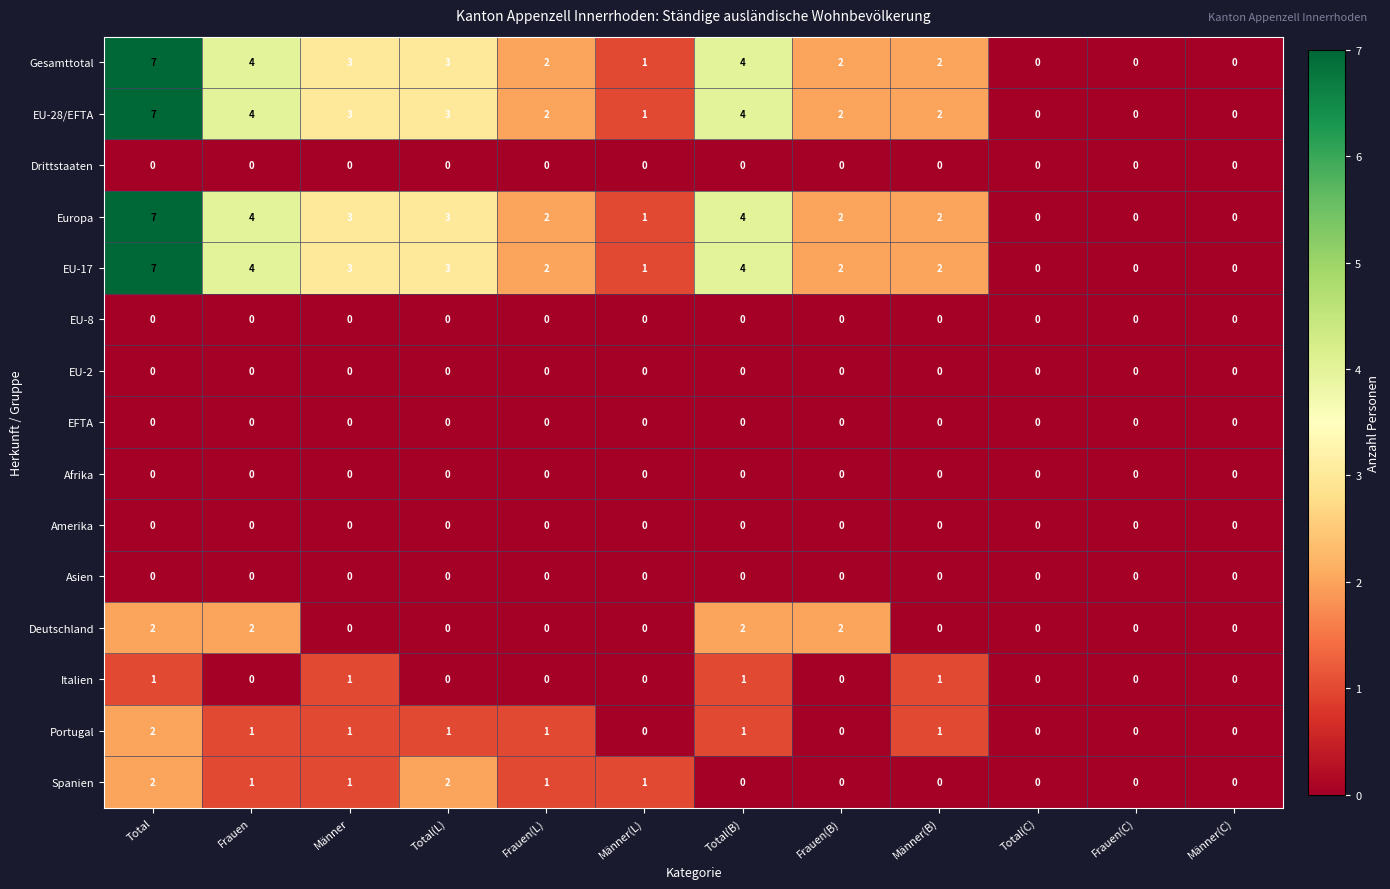

What is the difference between the maximum and minimum values in the EU-17 series?

7